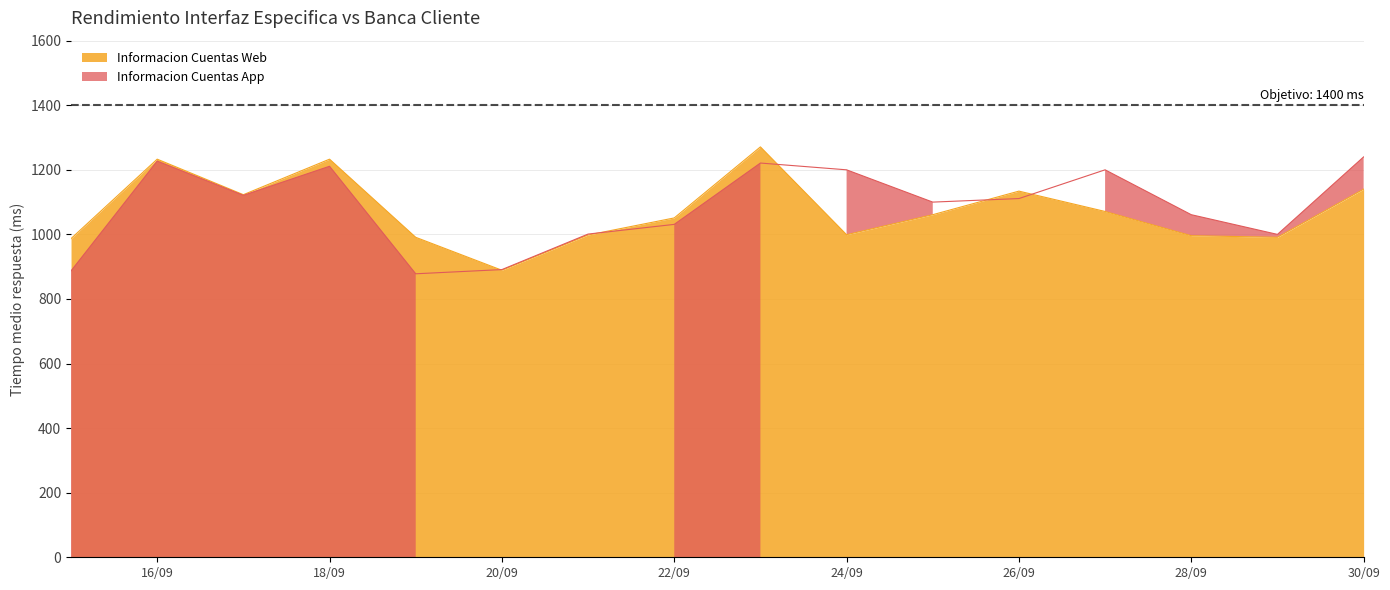

Rank the series at 2019-09-27 from highest to lowest value.

Informacion Cuentas App, Informacion Cuentas Web